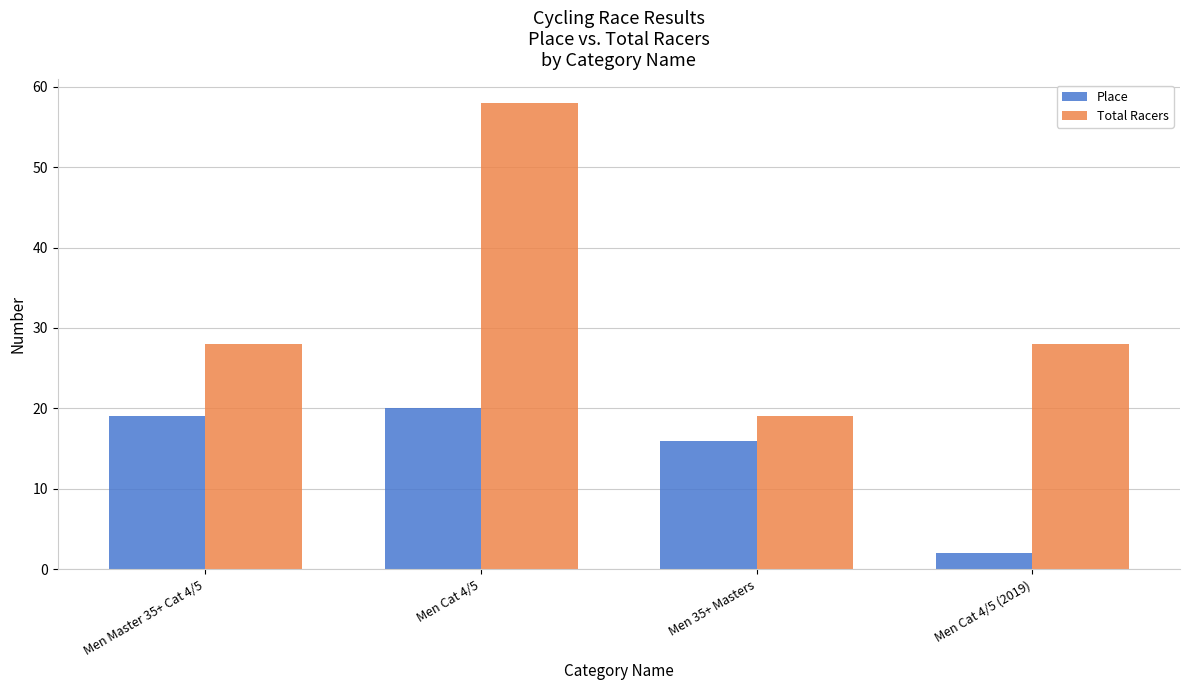

At which category is the sum across all series the highest?

Men Cat 4/5